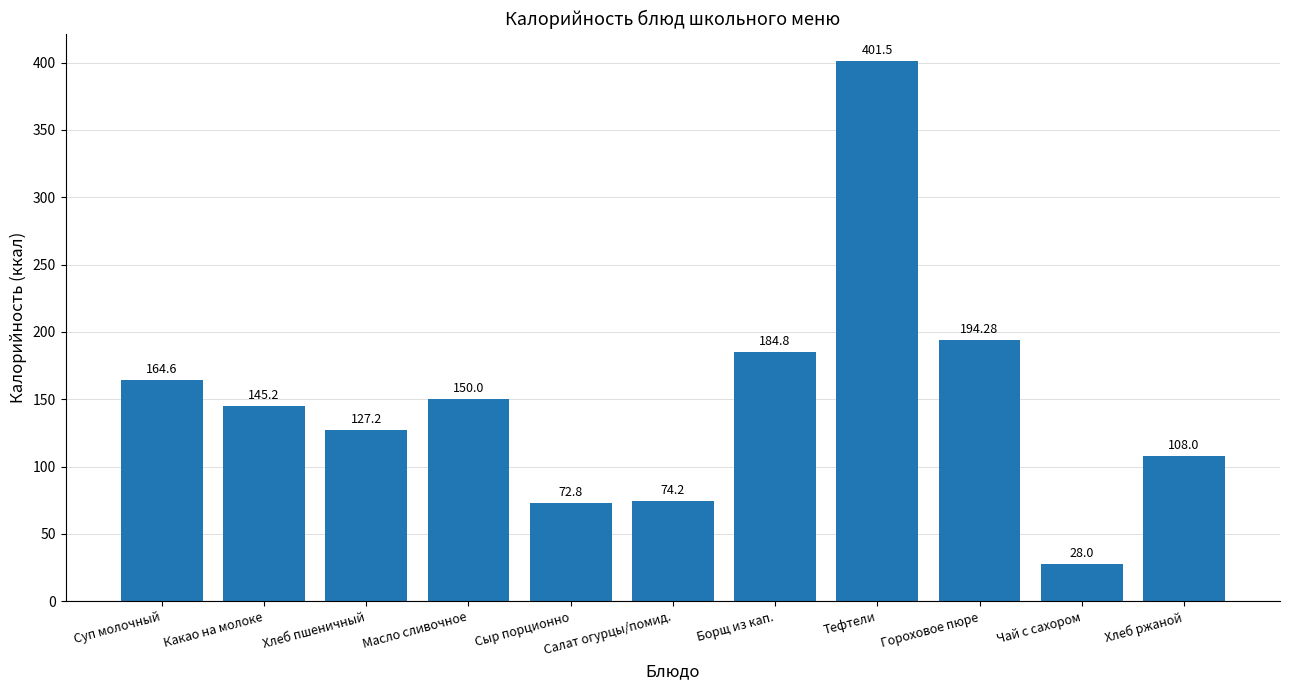

What is the approximate value at Гороховое пюре?

194.3